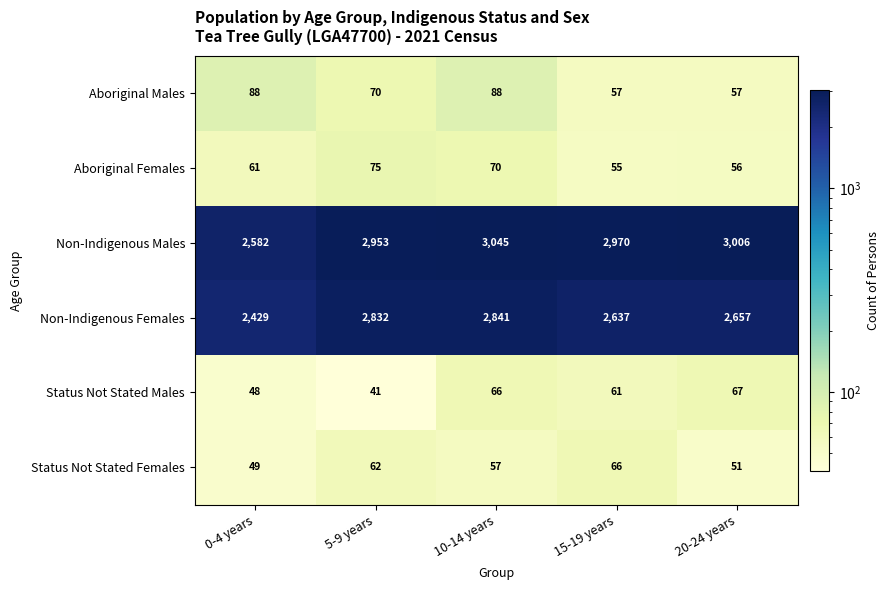

Rank the series at 10-14 years from lowest to highest value.

Status Not Stated Females, Status Not Stated Males, Aboriginal Females, Aboriginal Males, Non-Indigenous Females, Non-Indigenous Males